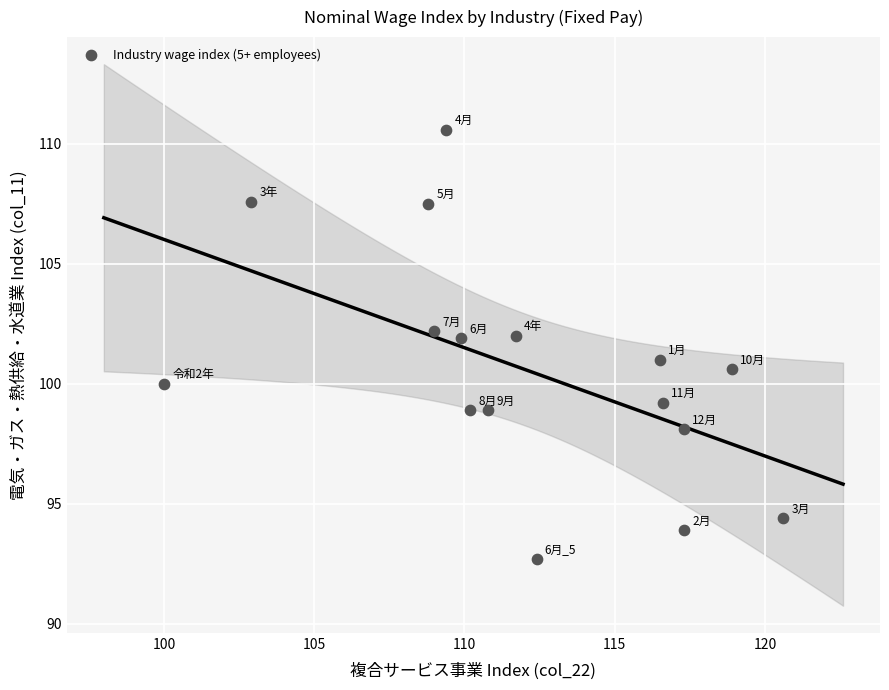

What is the range of X values (max minus min)?

20.6